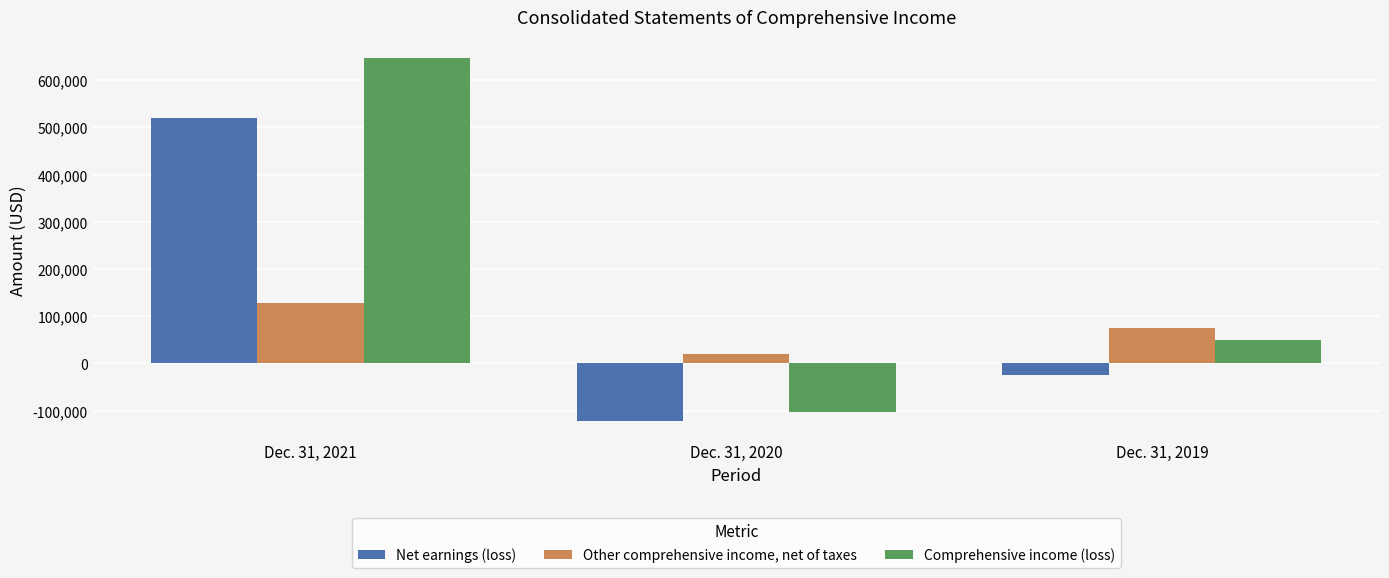

How many bars are there in each group?

3